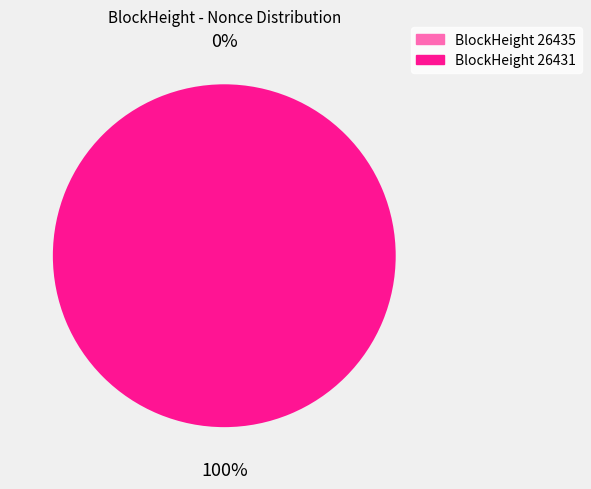

Is it true that 26431 is 100% of the pie?

True